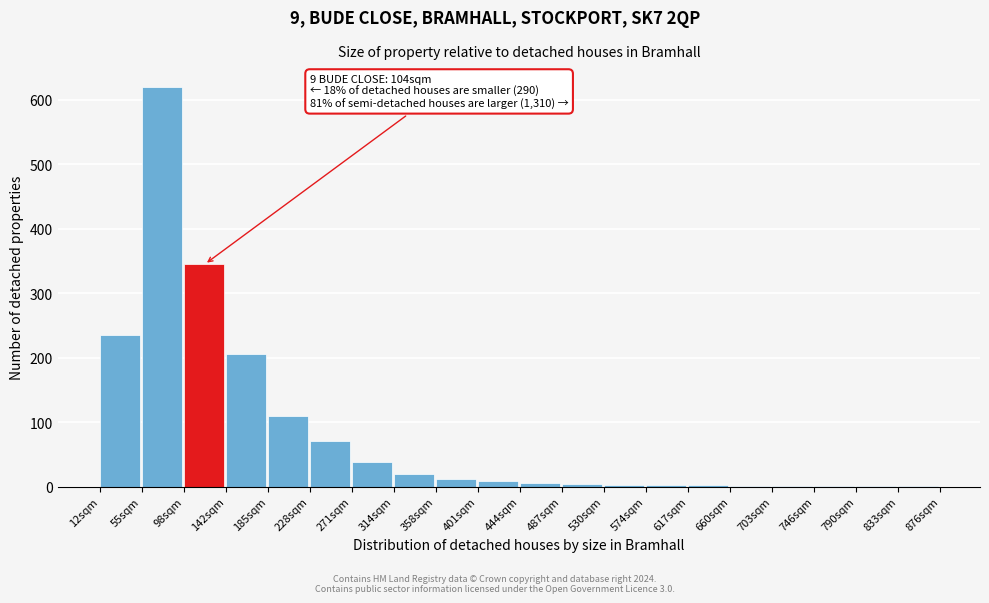

Which label corresponds to the largest value in the chart?

55sqm